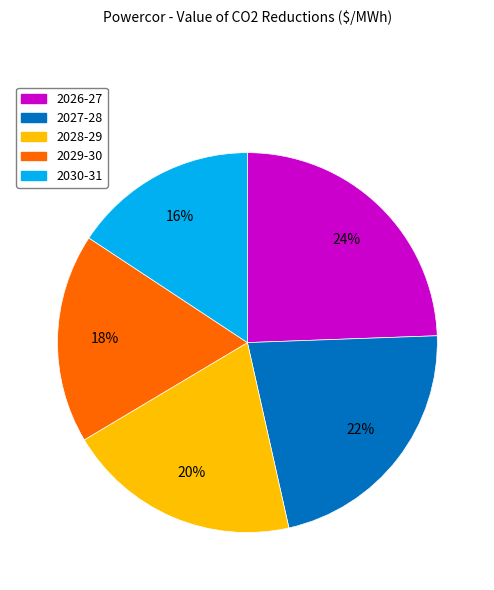

Which category has the smallest portion of the pie?

2030-31